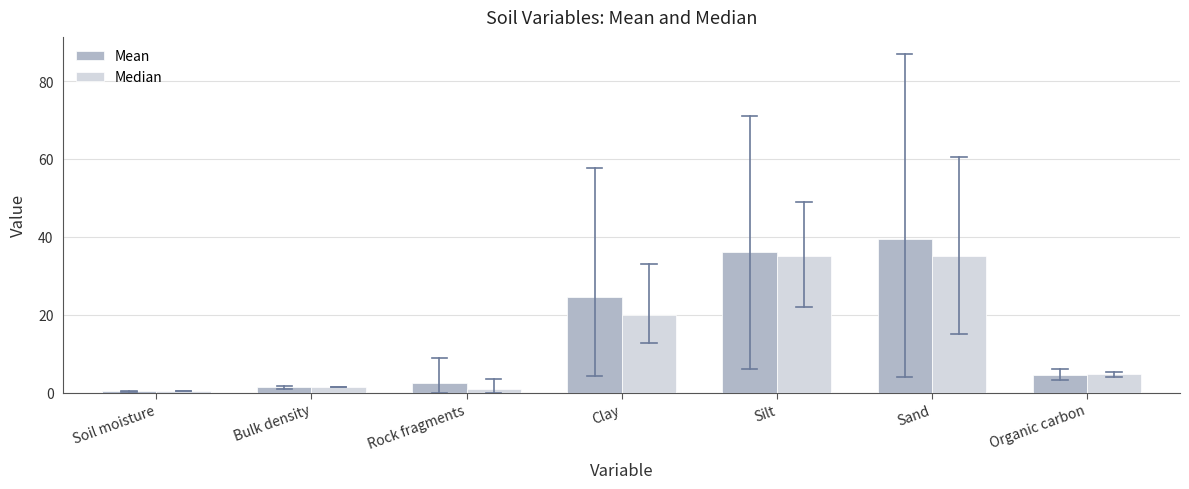

True or false: Median has a value of 55.1 at Silt.

False